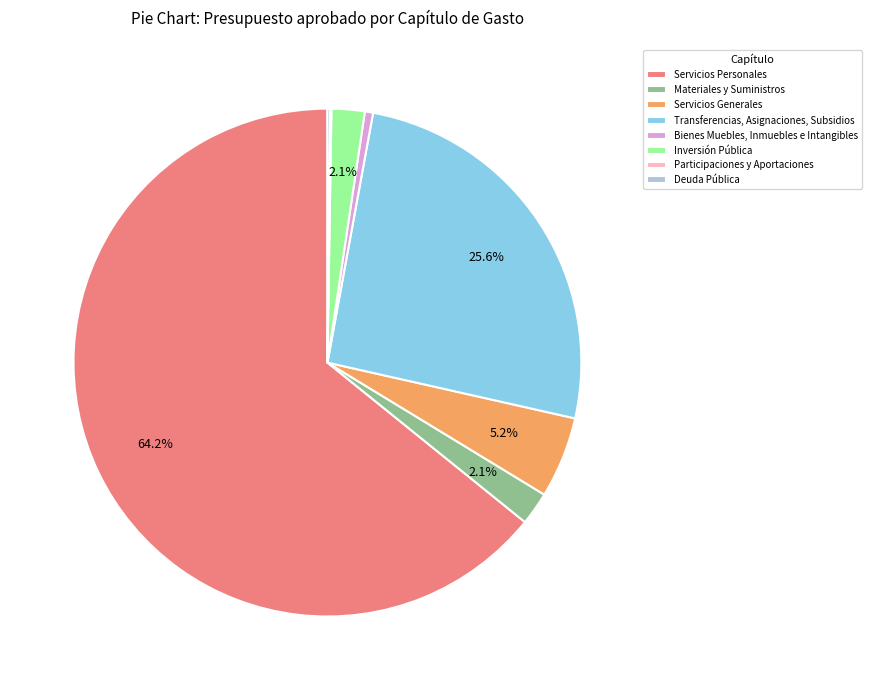

Is it true that Servicios Personales is 59% of the pie?

False